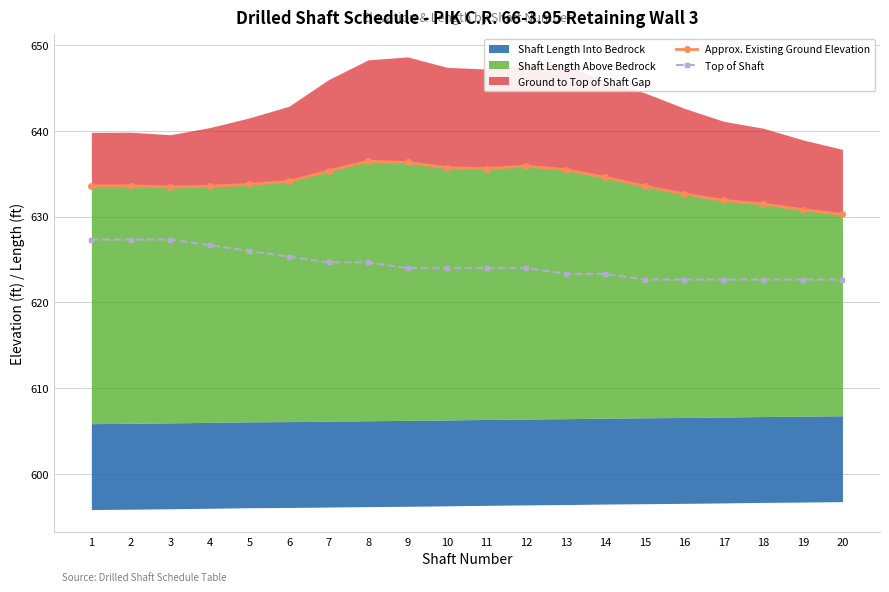

Where is the first local minimum for Approx. Existing Ground Elevation?

3